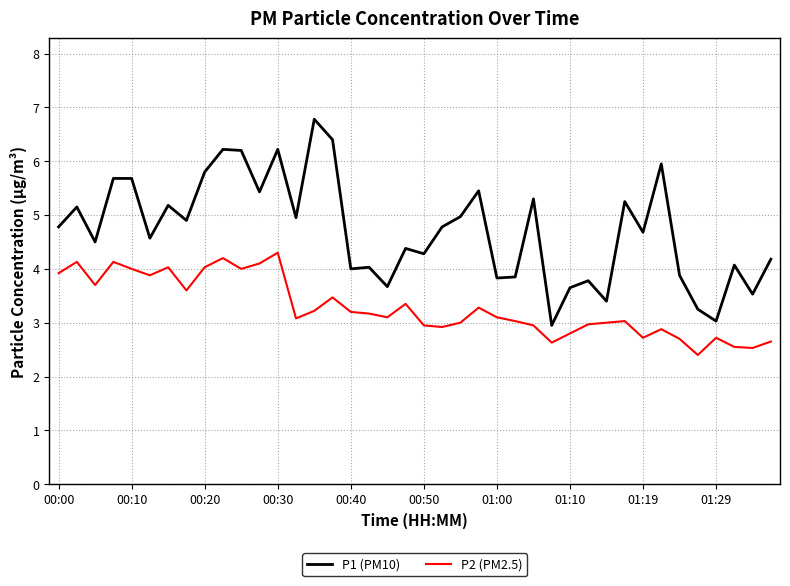

True or false: P1 (PM10) and P2 (PM2.5) intersect in this chart.

False